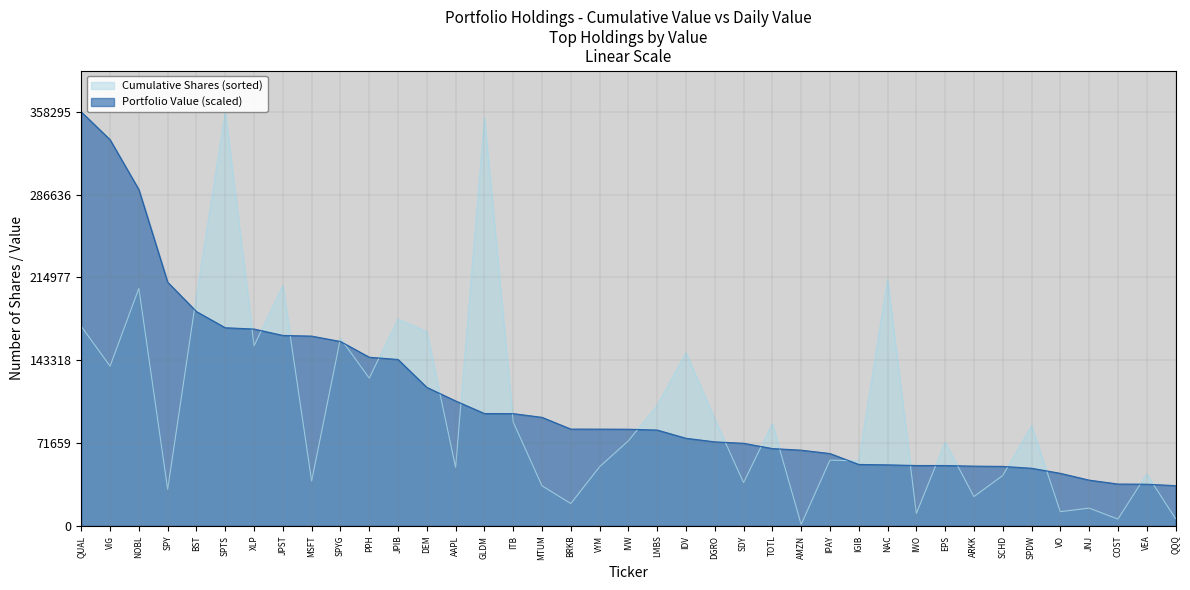

What is the minimum value shown in the chart?

1219.0